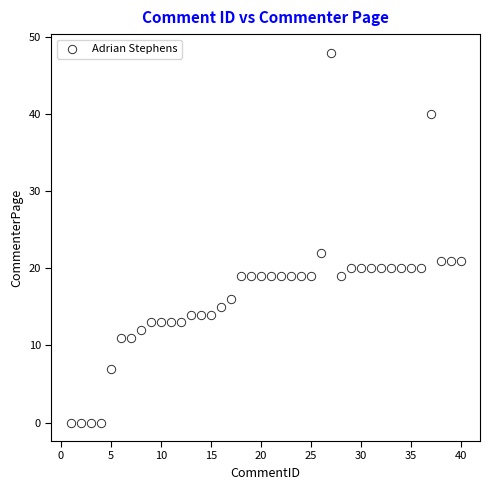

What Y value in the scatter plot is closest to 24?

22